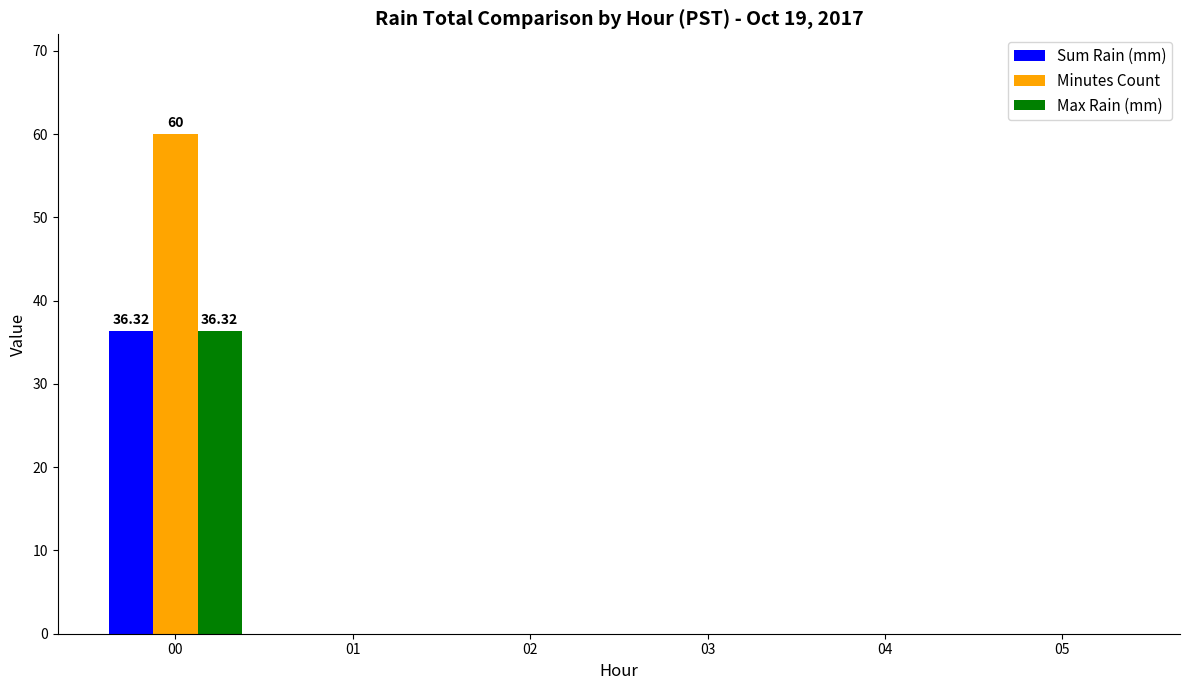

Which series has the largest total across all categories?

Minutes Count